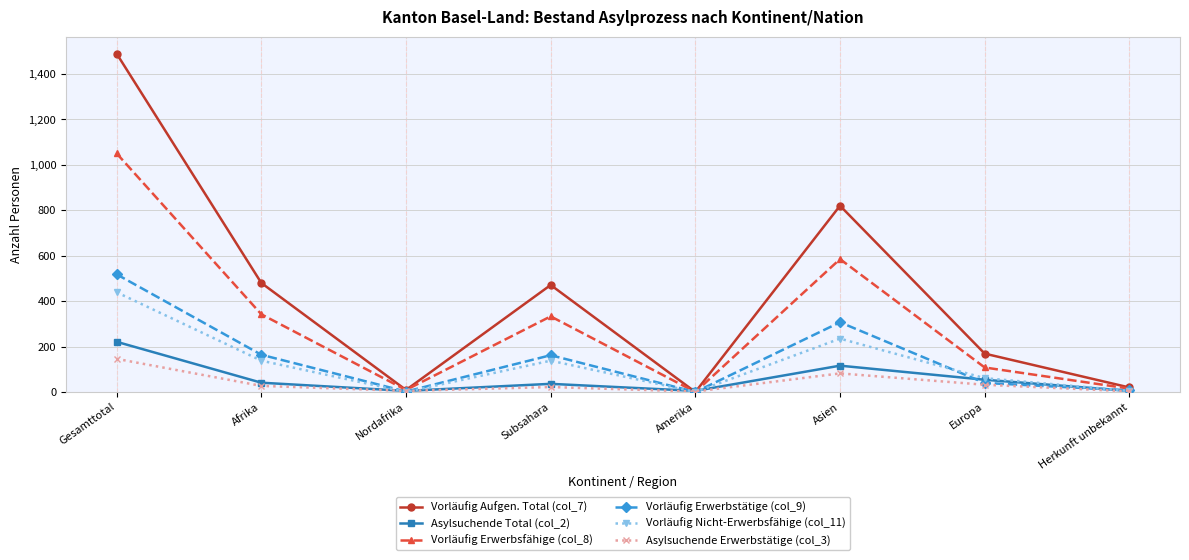

How many lines are shown in the chart?

6